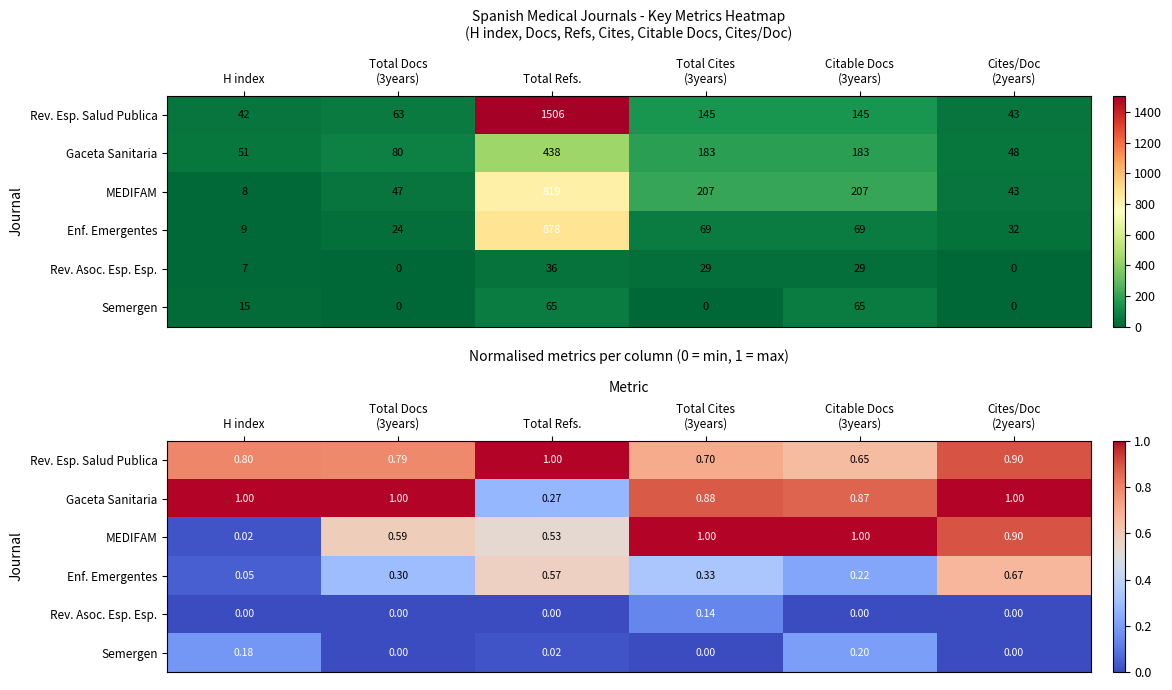

What is the sum of all MEDIFAM values?

4.0